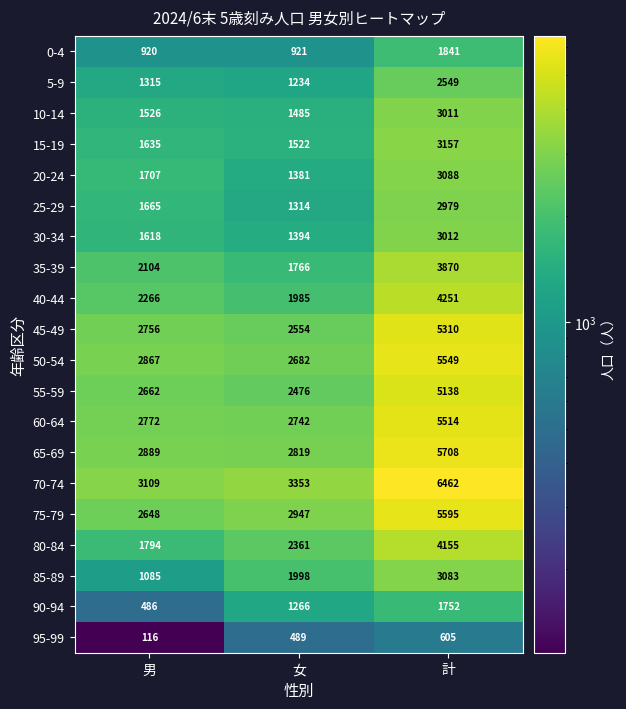

Count the number of categories in the chart.

3